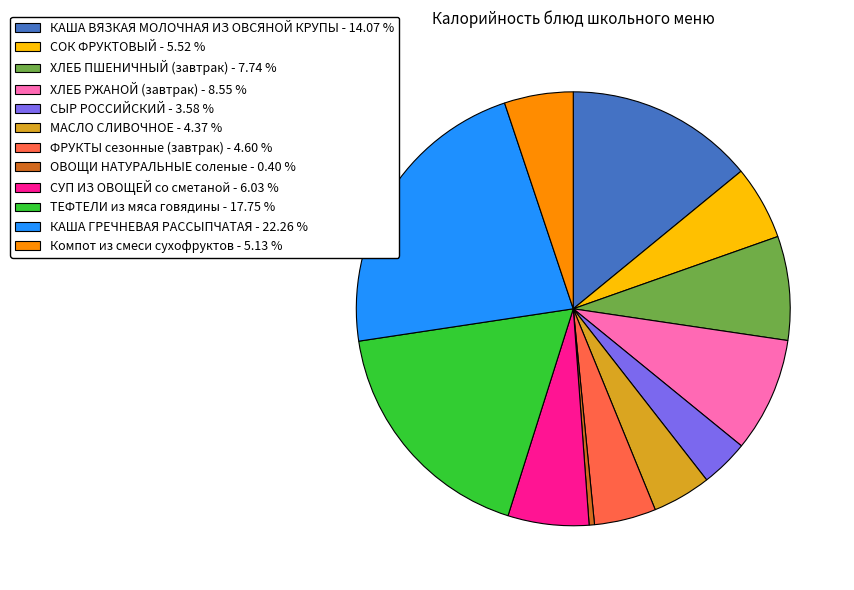

Does ОВОЩИ НАТУРАЛЬНЫЕ соленые - 0.40 % represent more than half of the total?

No